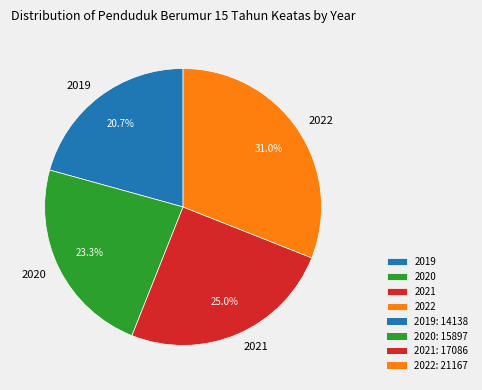

What is the ratio of the value at 2021 to the value at 2019?

1.2